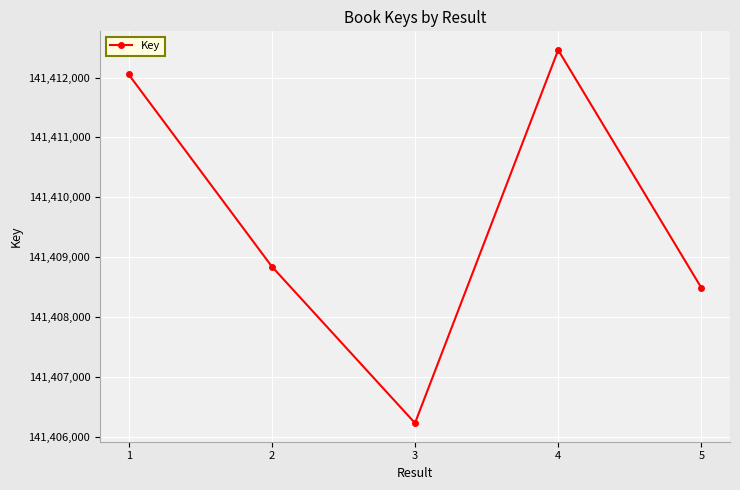

List the labels in order of value, smallest first.

3, 5, 2, 1, 4